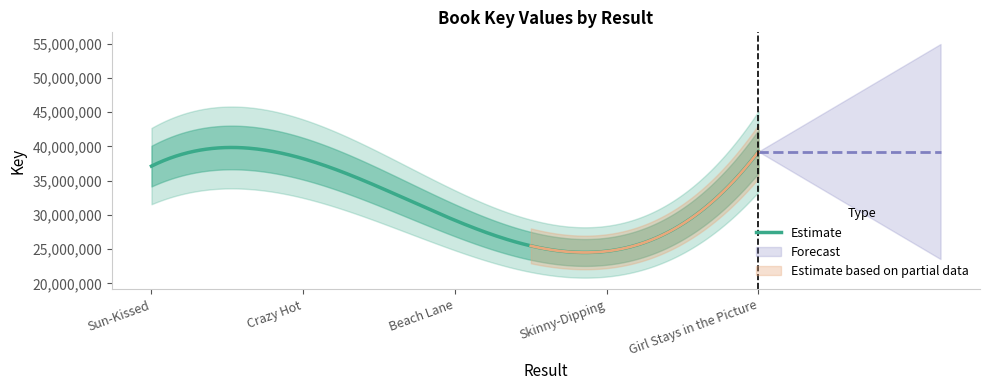

What is the minimum value for Estimate?

24511978.3